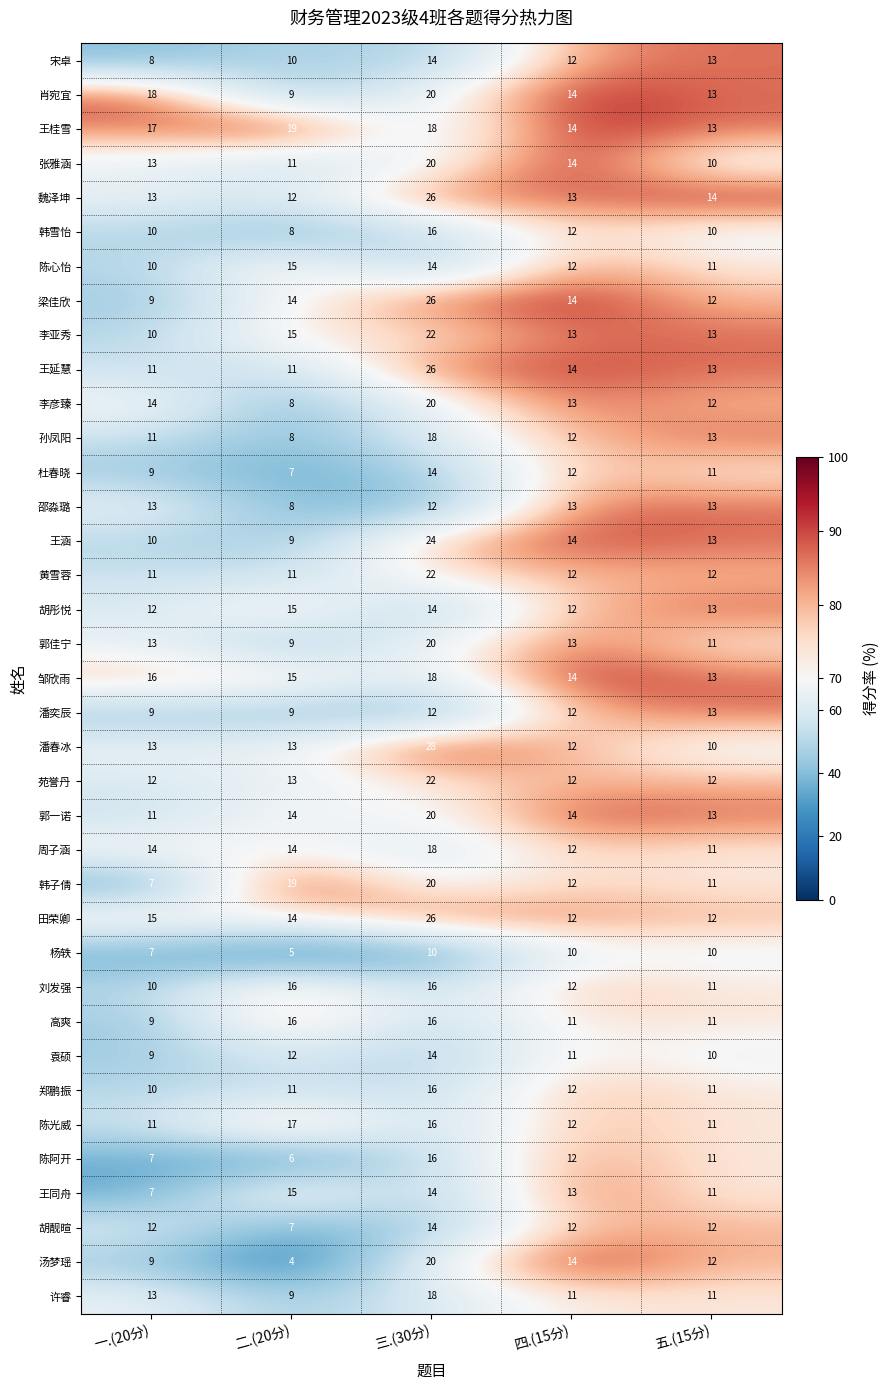

Which series has the largest total across all categories?

王桂雪